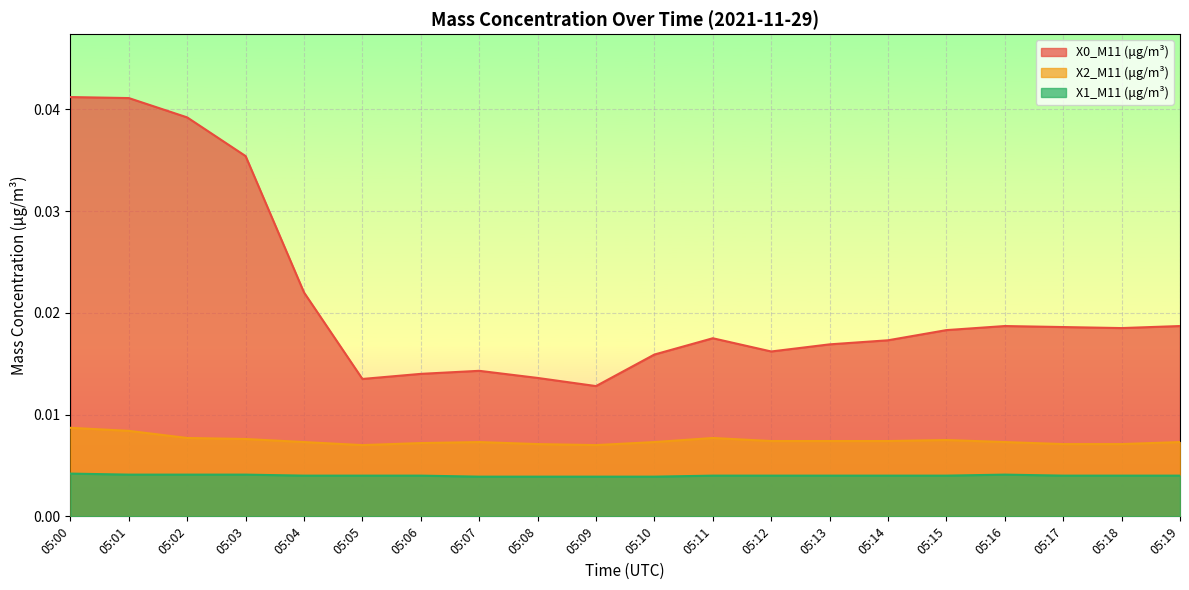

Reading left to right, what are all the values shown in this chart?

X0_M11 (μg/m³): 0.0	0.0	0.0	0.0	0.0	0.0	0.0	0.0	0.0	0.0	0.0	0.0	0.0	0.0	0.0	0.0	0.0	0.0	0.0	0.0
X2_M11 (μg/m³): 0.0	0.0	0.0	0.0	0.0	0.0	0.0	0.0	0.0	0.0	0.0	0.0	0.0	0.0	0.0	0.0	0.0	0.0	0.0	0.0
X1_M11 (μg/m³): 0.0	0.0	0.0	0.0	0.0	0.0	0.0	0.0	0.0	0.0	0.0	0.0	0.0	0.0	0.0	0.0	0.0	0.0	0.0	0.0